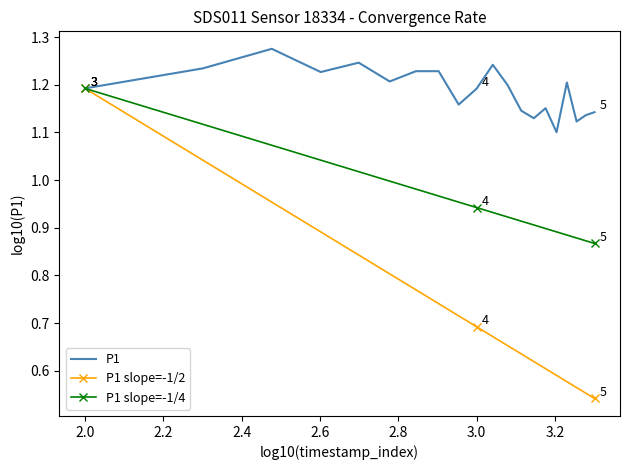

Which series has the largest total across all categories?

P1